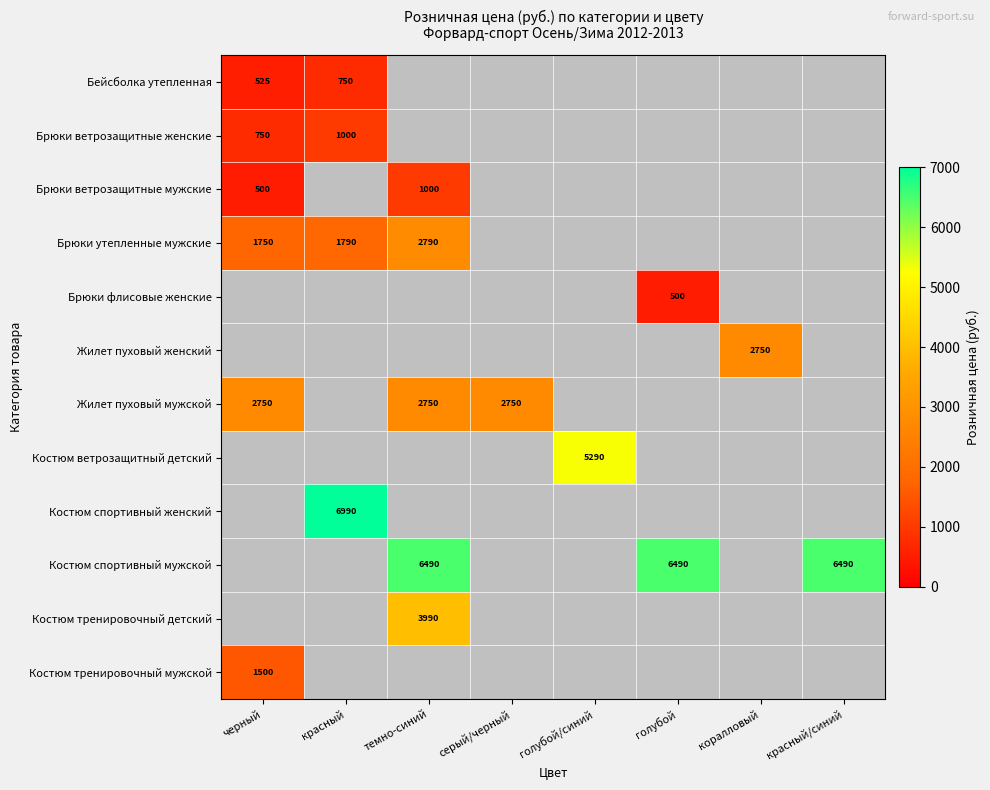

How many categories are shown in the chart?

8